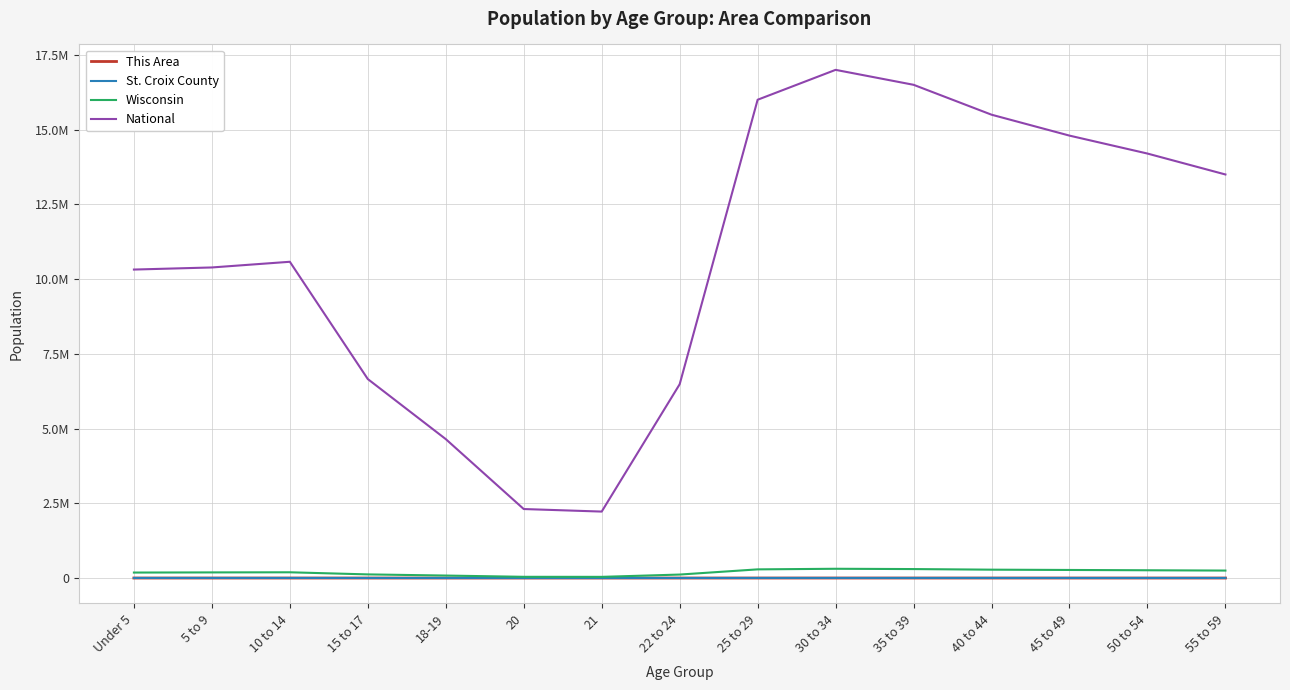

Where is Wisconsin nearest to the value 174789?

Under 5